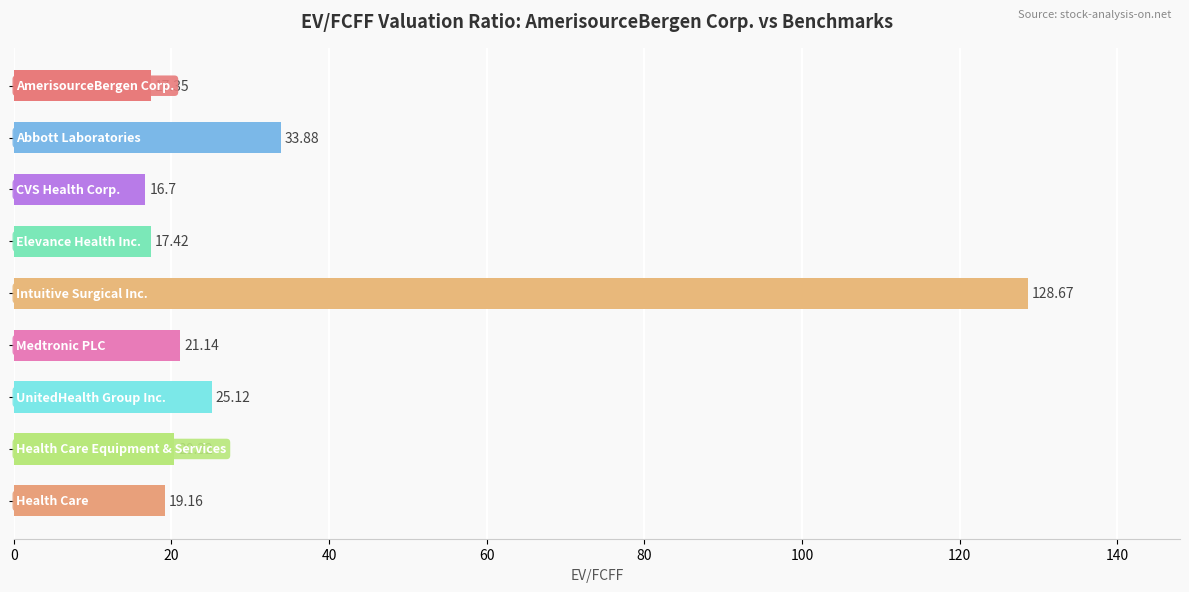

What is the average value?

33.3